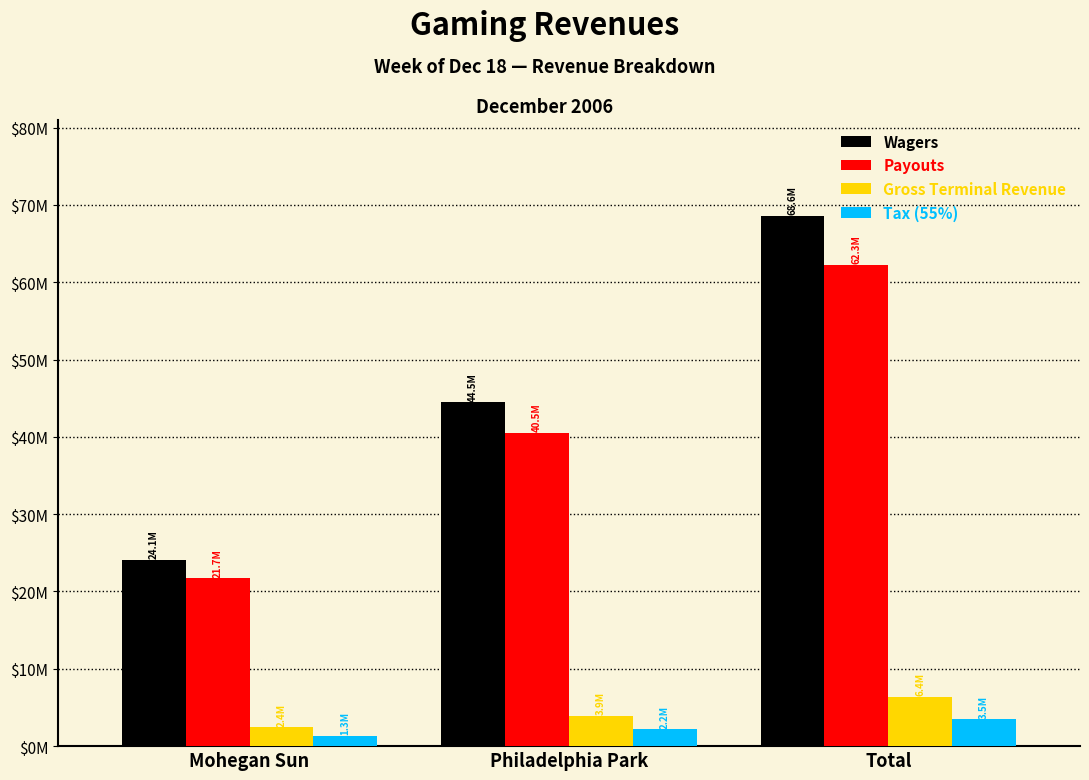

The value of Tax (55%) at Total is 2308747.2. True or false?

False